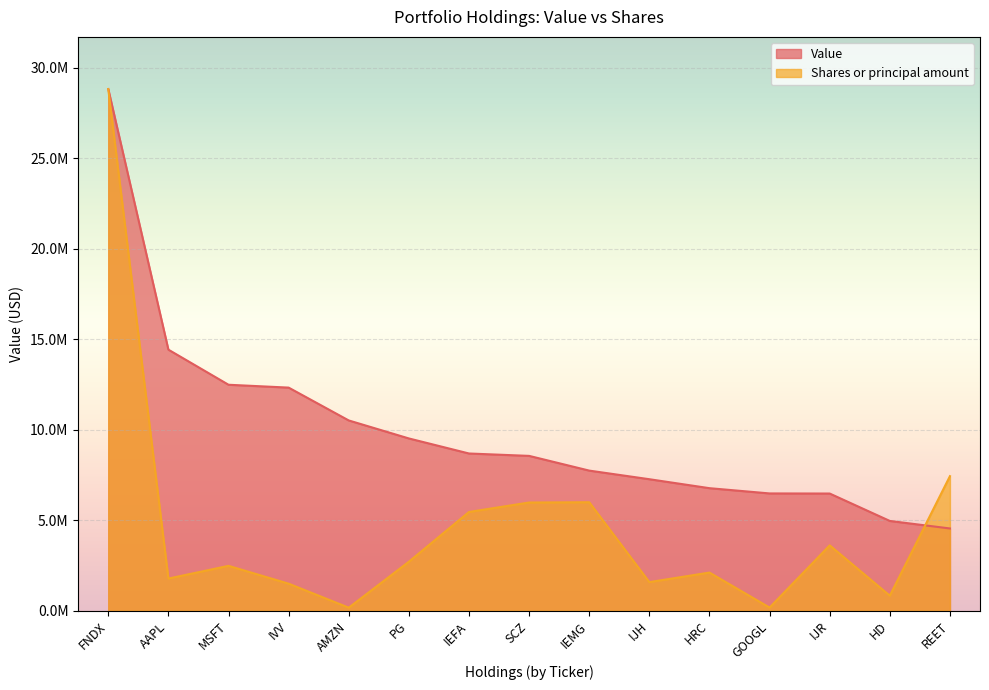

Where is Shares or principal amount nearest to the value 14491895?

REET